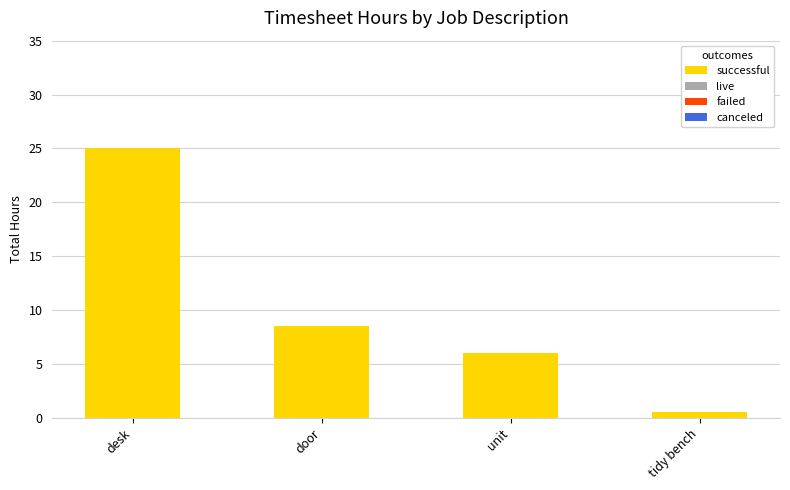

Is it true that the value at desk is 25.0?

True